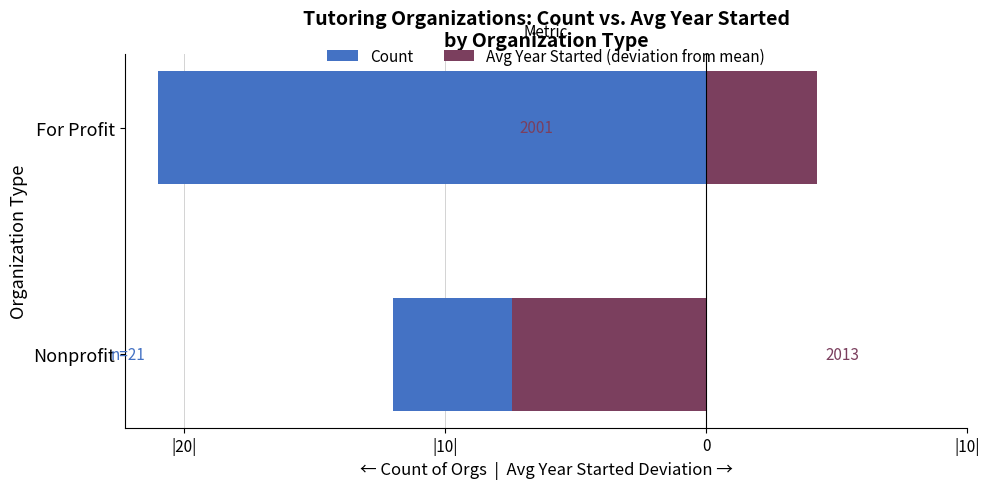

Between For Profit and Nonprofit, which series saw the biggest shift?

Avg Year Started (deviation from mean)